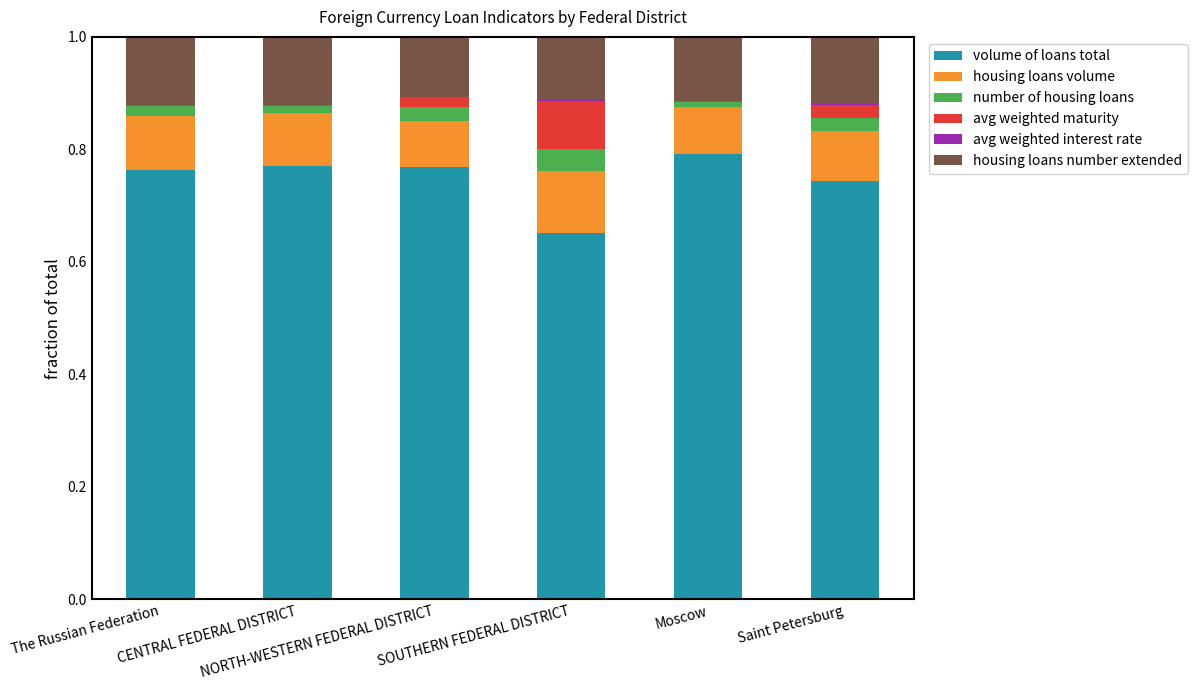

Is it true that number of housing loans equals 0.0 at Saint Petersburg?

False